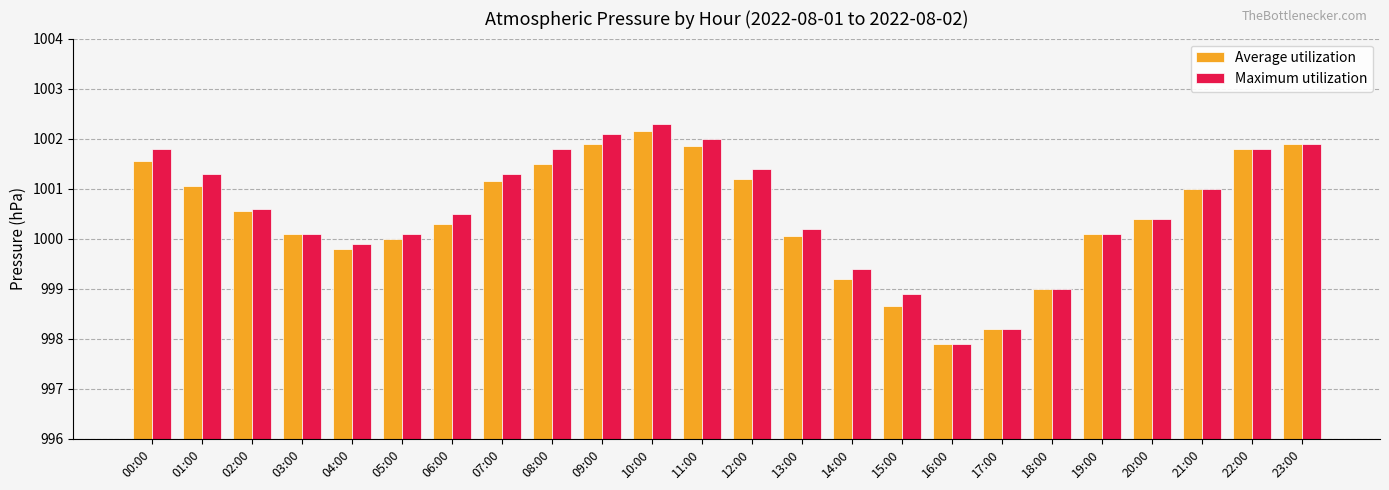

What is the average value of the Average utilization series?

1000.5